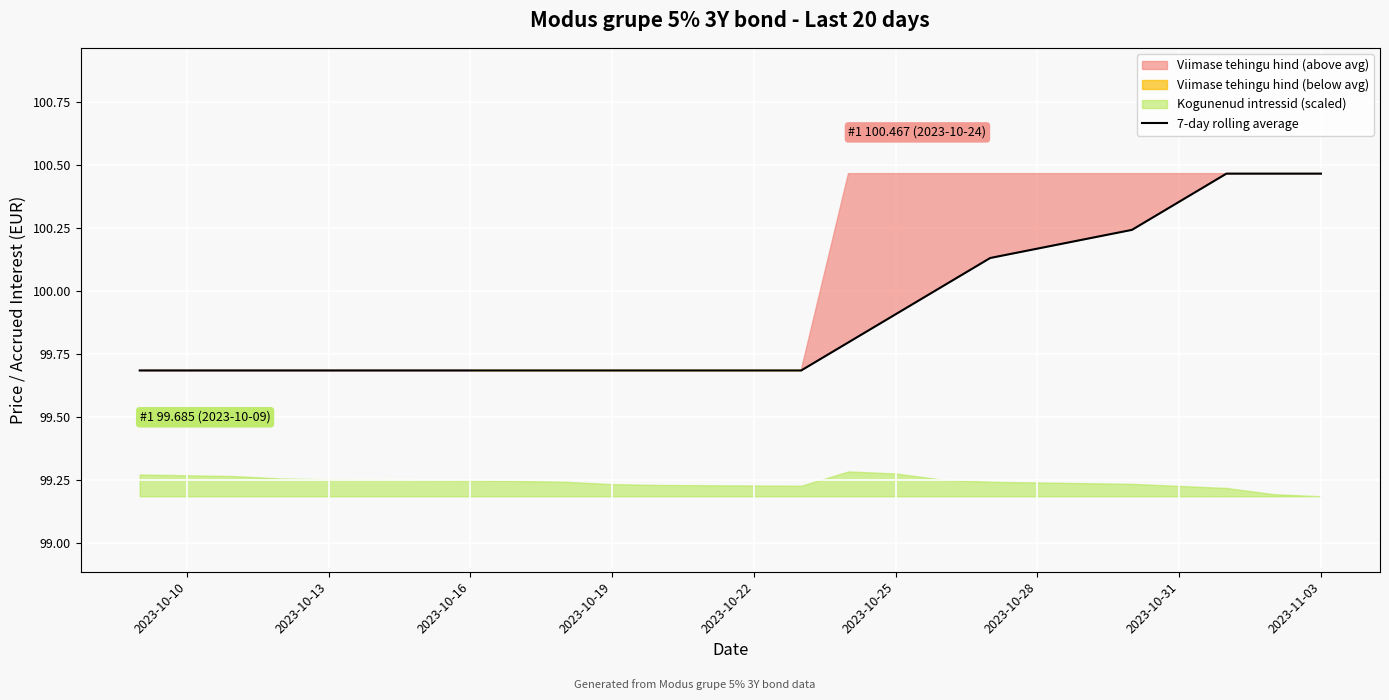

Reading left to right, extract all data points from this chart.

99.7	99.7	99.7	99.7	99.7	99.7	99.7	99.7	99.7	99.7	99.7	99.8	99.9	100.0	100.1	100.2	100.4	100.5	100.5	100.5